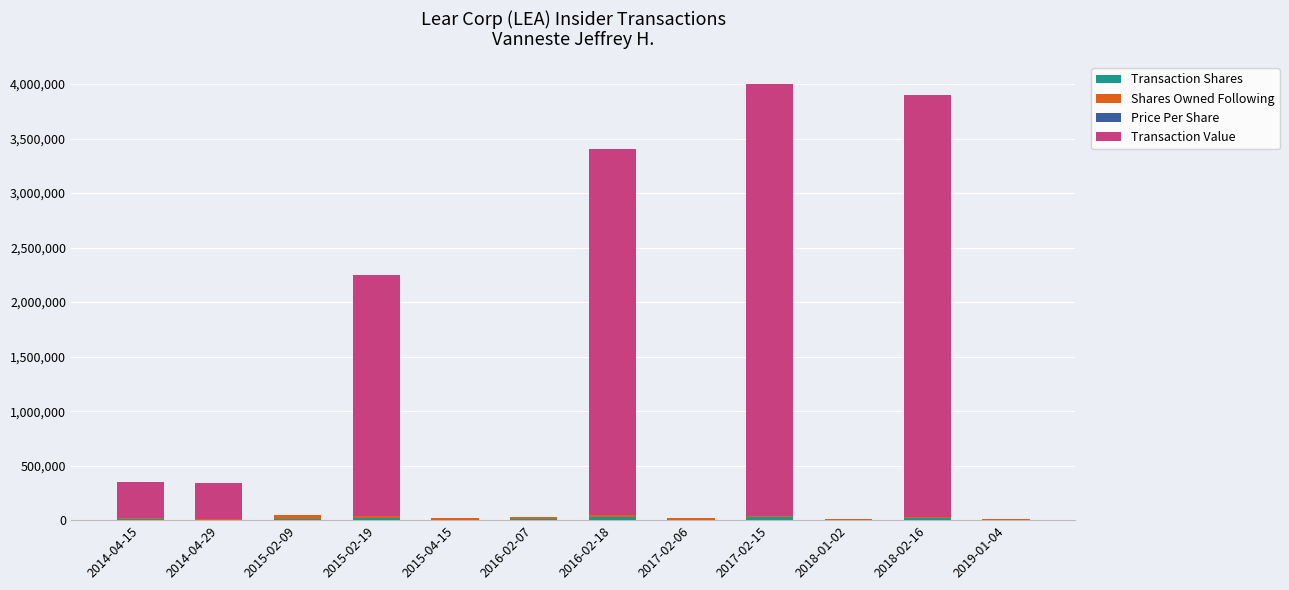

Count the number of data series in this chart.

4